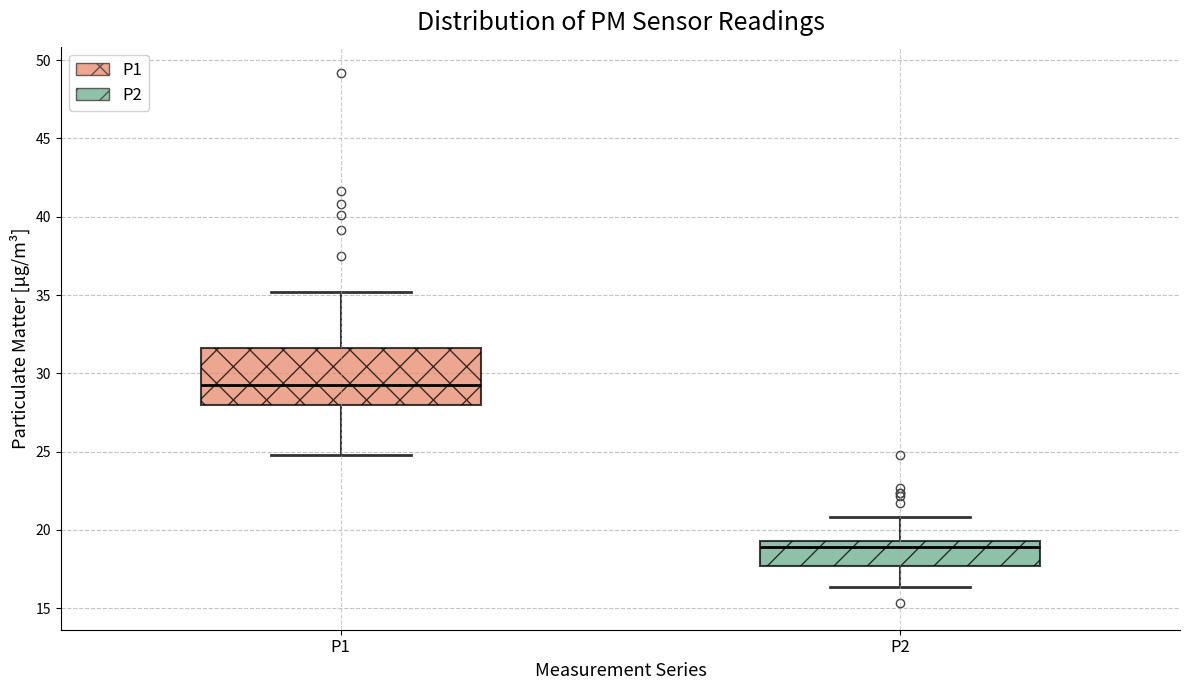

Which box has the highest median line?

P1